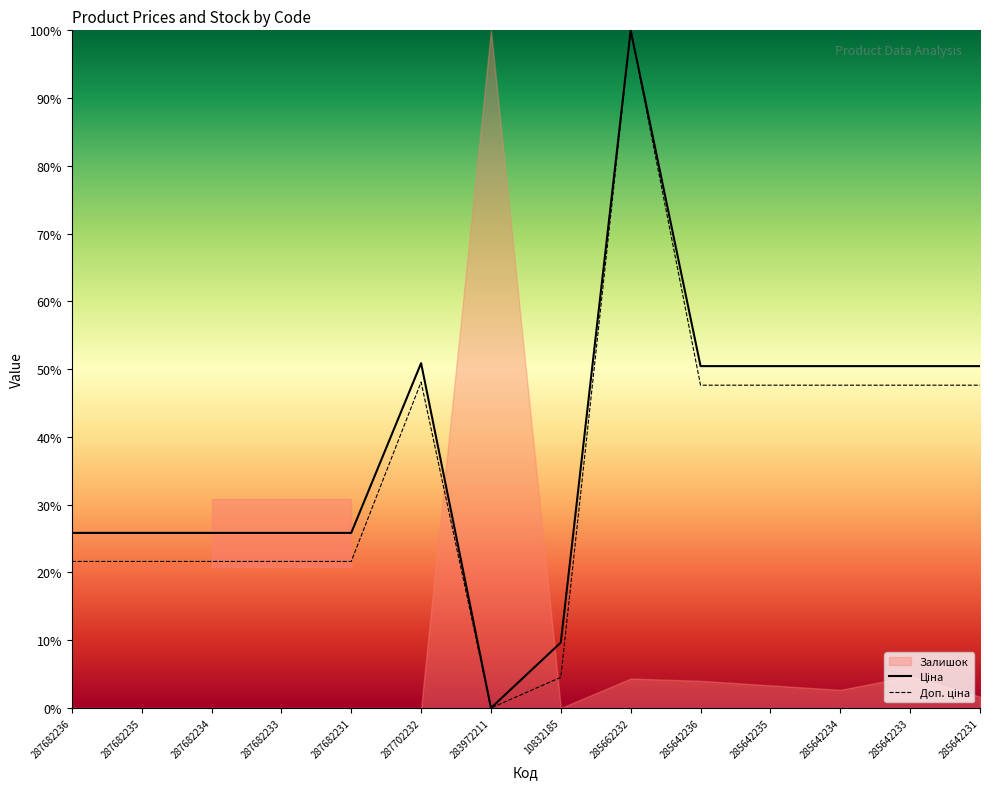

Where is Доп. ціна nearest to the value 50?

287702232